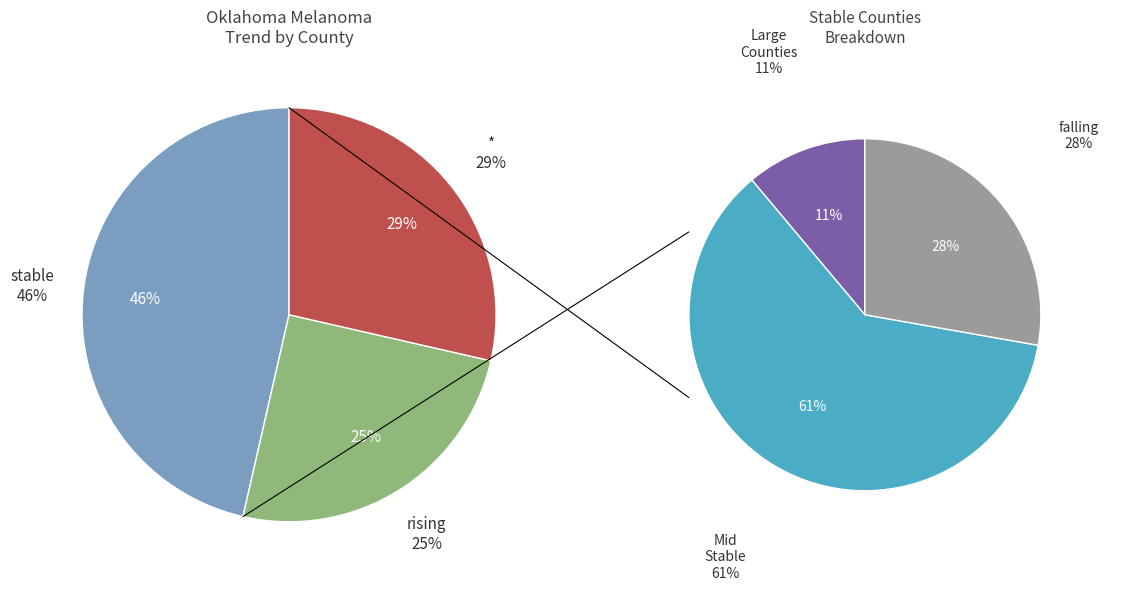

How many segments does this pie chart have?

3